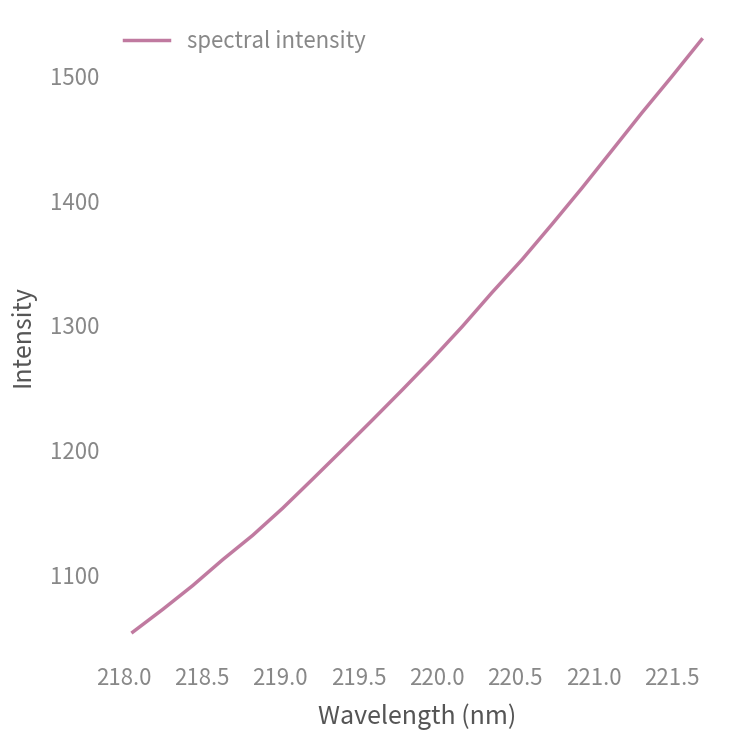

What is the smallest value displayed?

1054.1